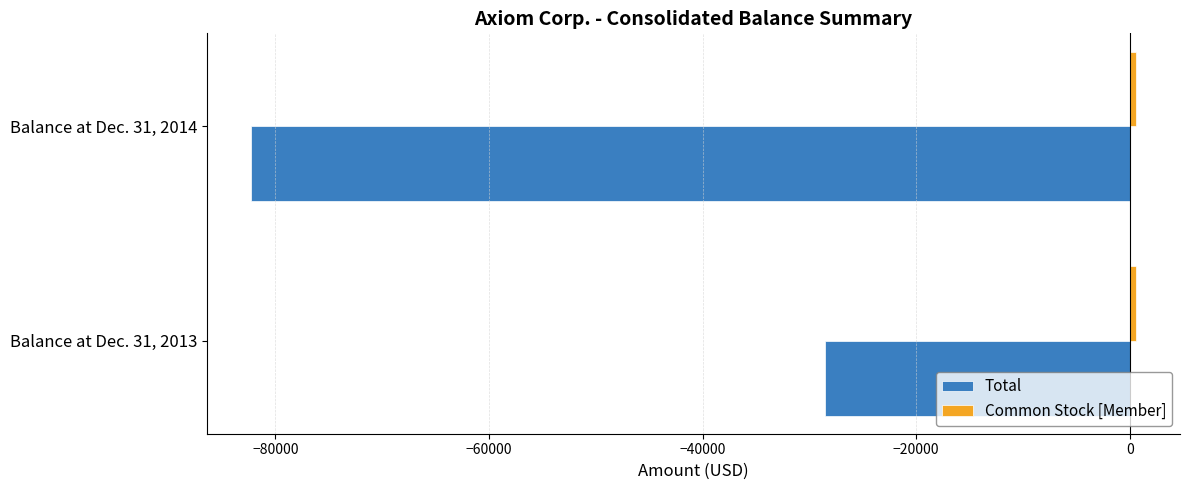

True or false: Total has a value of -28558 at Balance at Dec. 31, 2013.

True